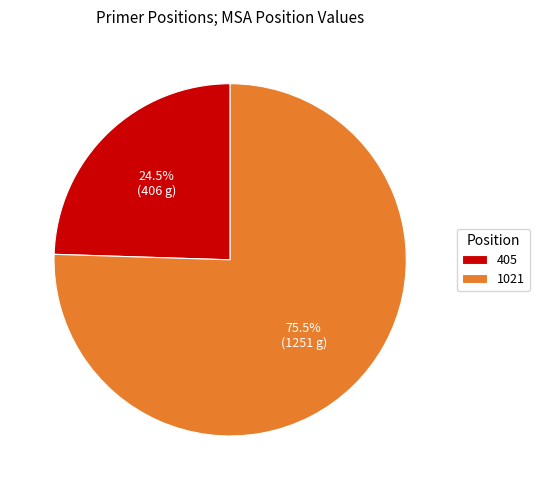

To the nearest percent, what is the combined percentage of 405 and 1021?

100%